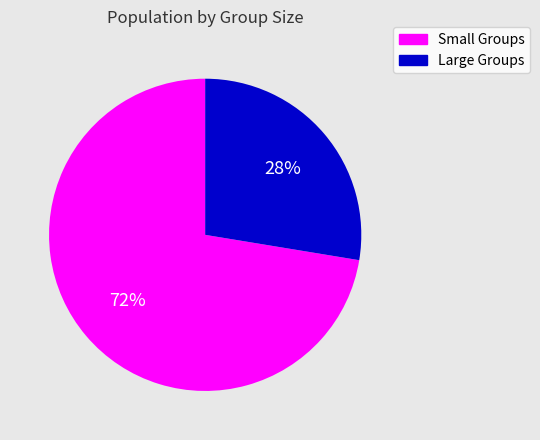

Does any single category account for the majority?

Yes